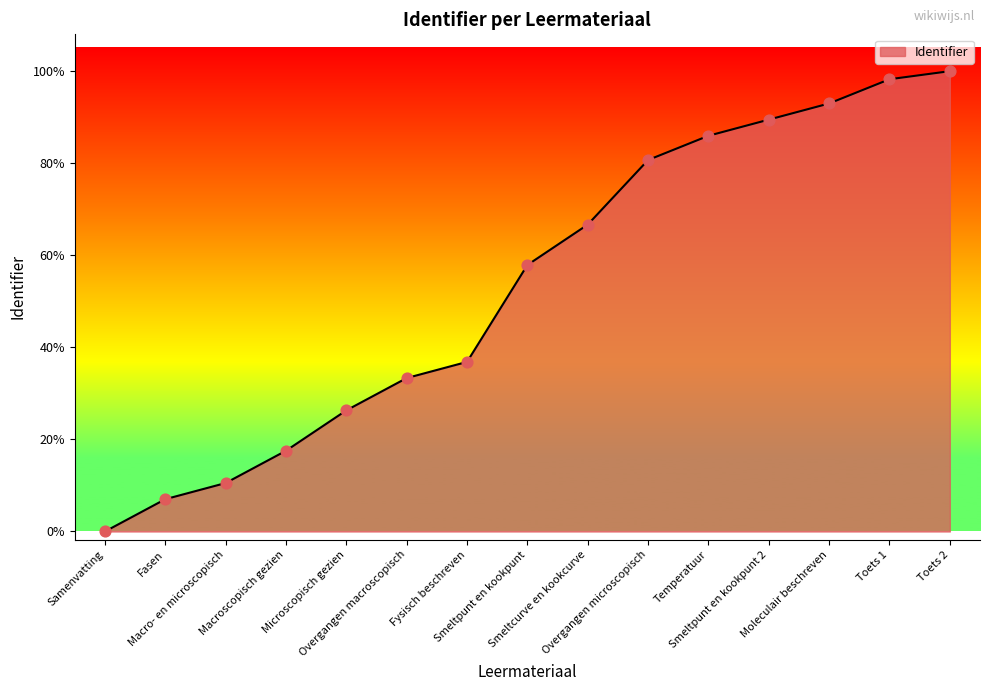

Approximately how many times larger is the value at Temperatuur compared to Toets 2?

0.9